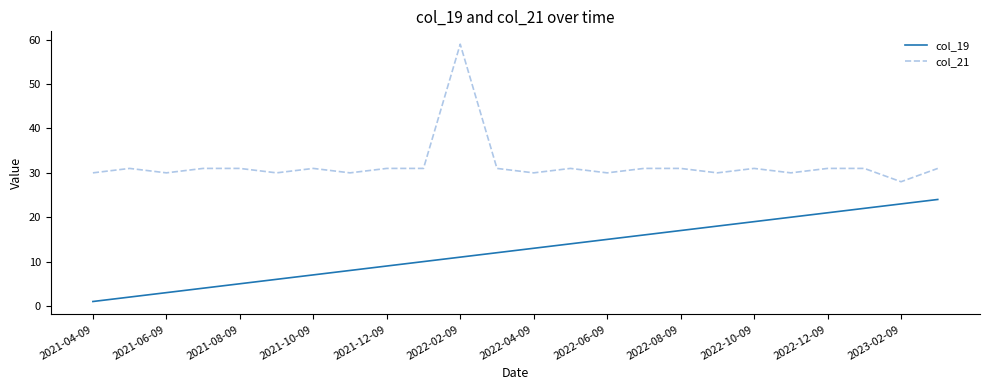

What is the maximum value shown in the chart?

59